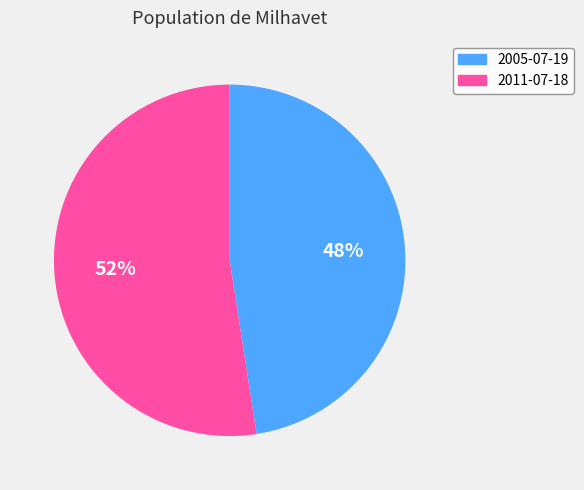

To the nearest percent, what is the average slice percentage?

50%